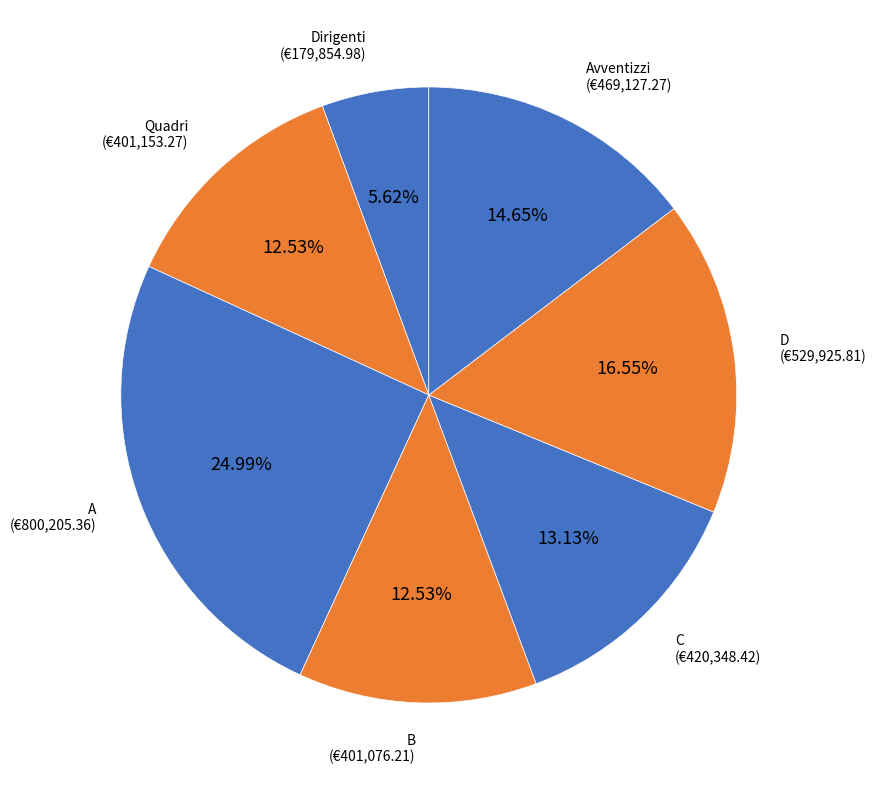

To the nearest percent, what portion does Dirigenti represent?

6%